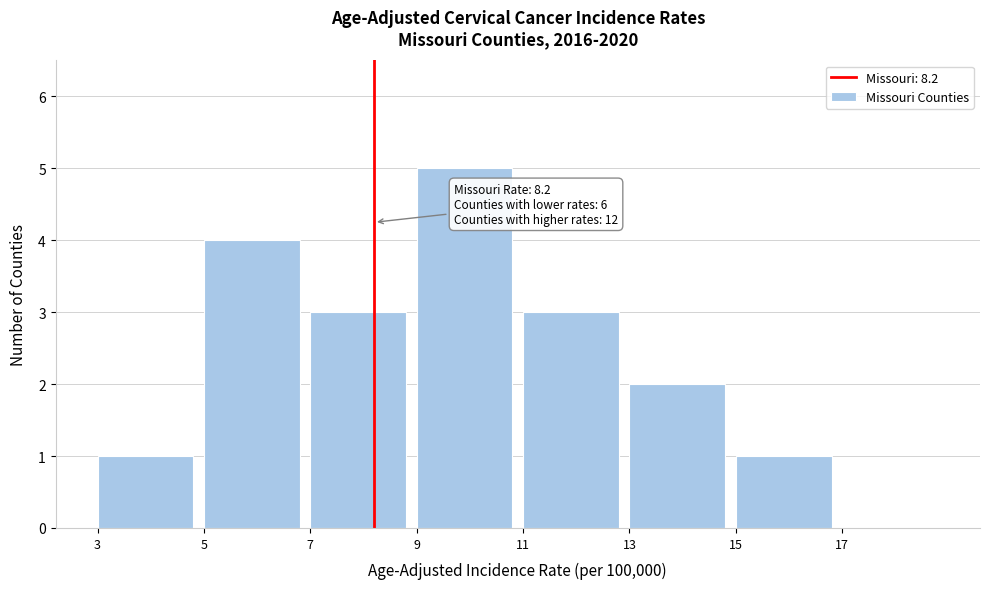

Which range on the x-axis has the tallest bar?

9 to 11